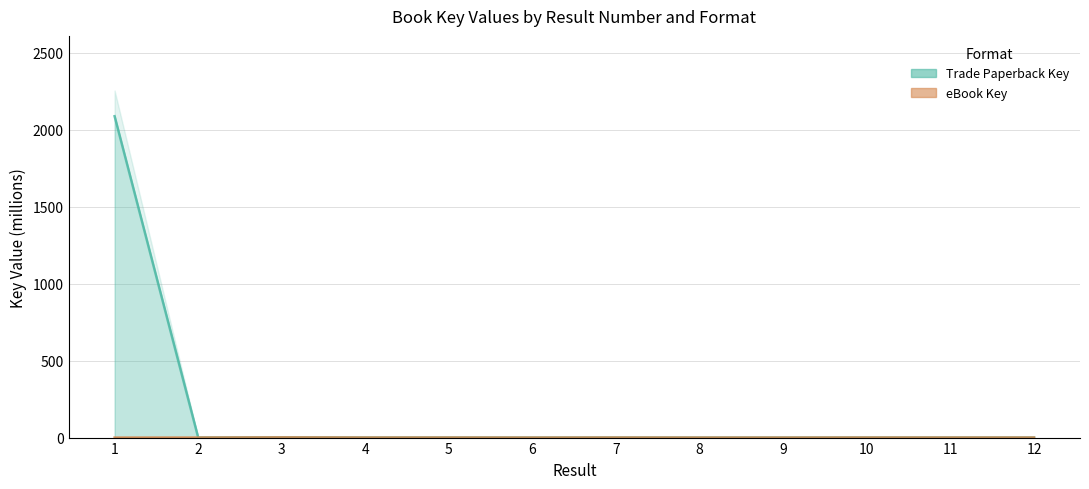

What is the difference between the maximum and minimum values in the eBook Key series?

1.4